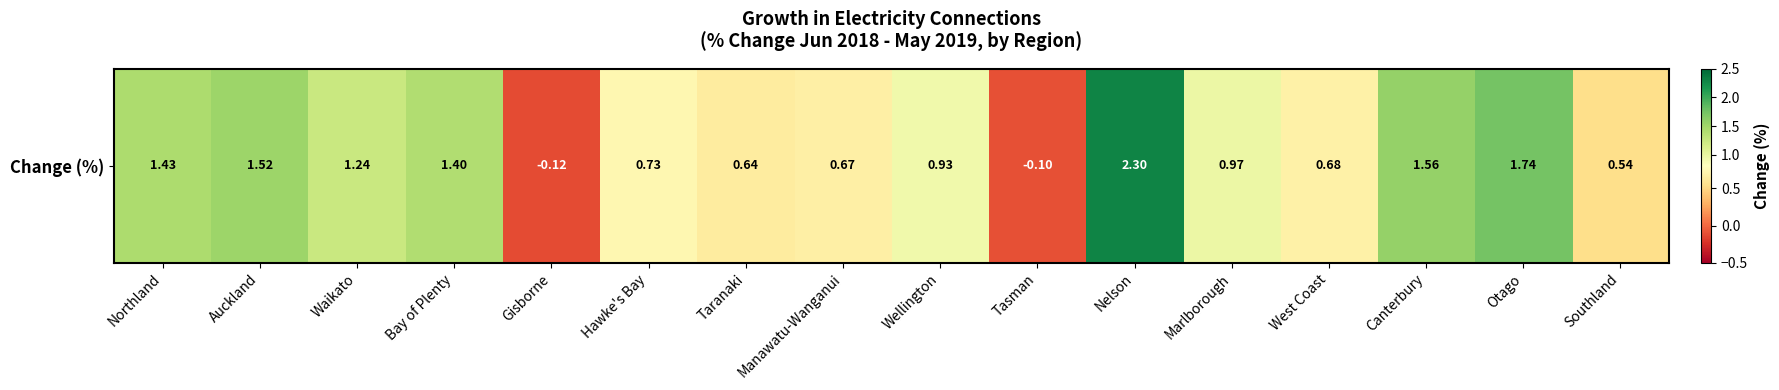

The chart shows a value of 0.6 at Taranaki. True or false?

True